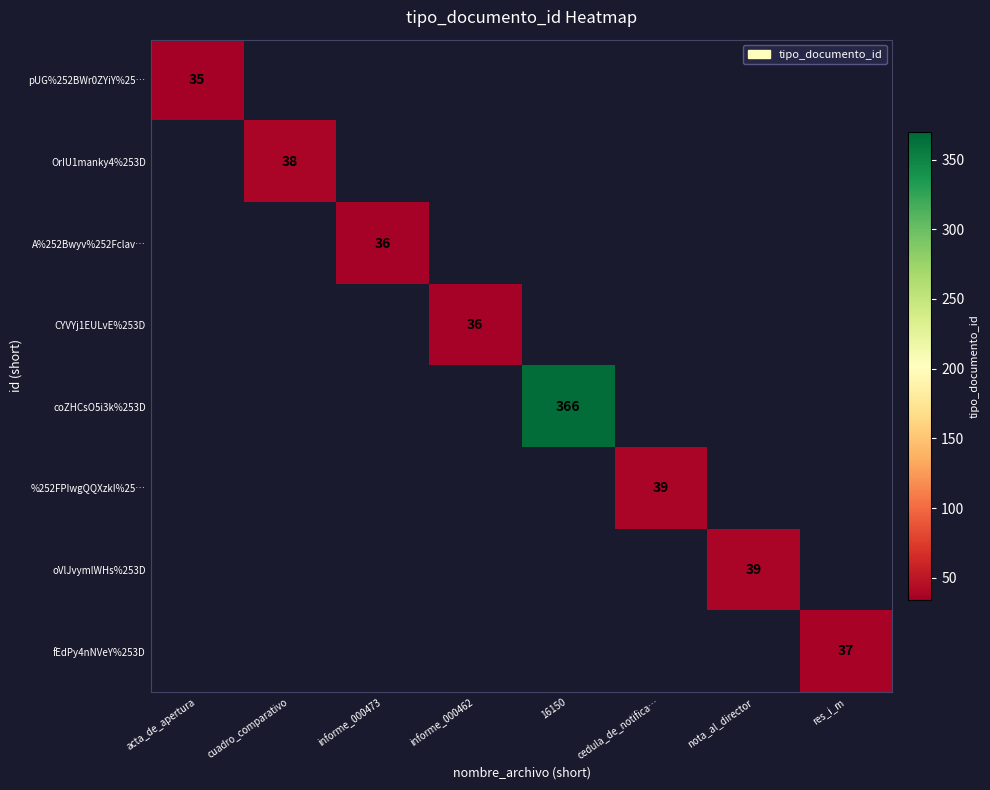

The value of CYVYj1EULvE%253D at informe_000462 is 57. True or false?

False